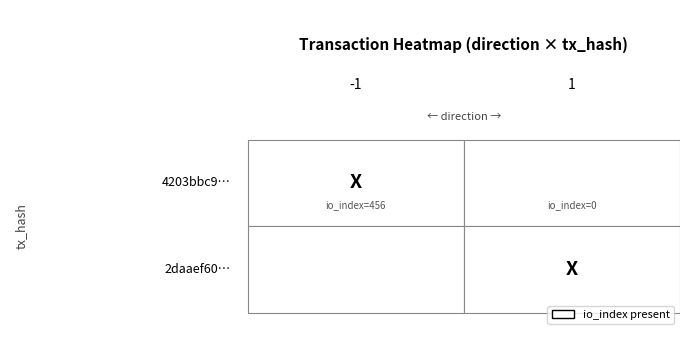

What is the difference between the maximum and minimum values in the 2daaef6070242ea012d86533f70e42ca7e838ea series?

1